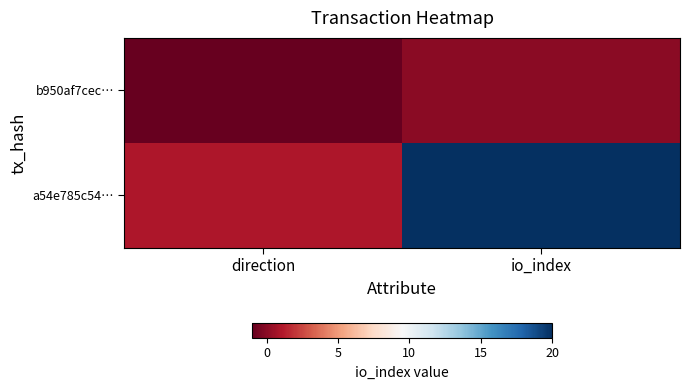

Which series has the largest total across all categories?

a54e785c54…